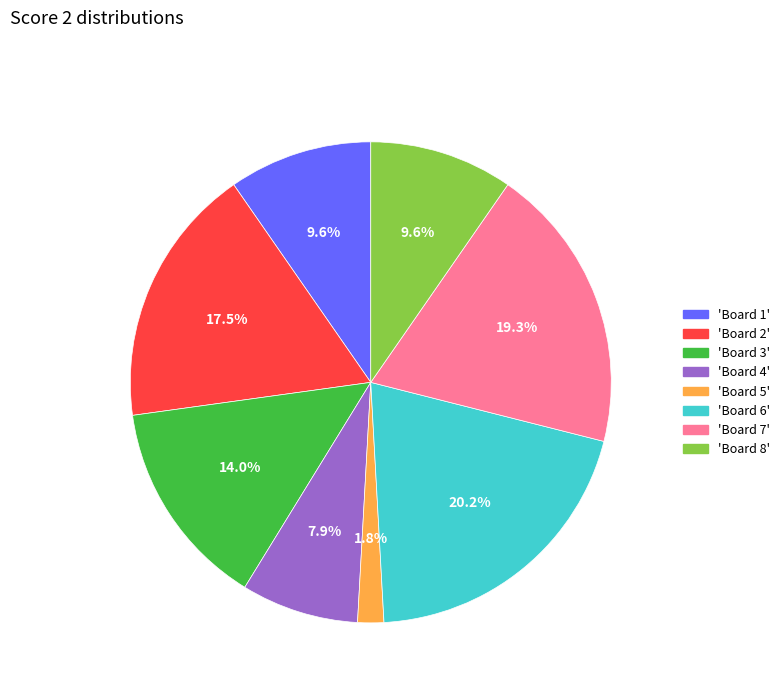

Is there any slice that represents more than half of the pie?

No